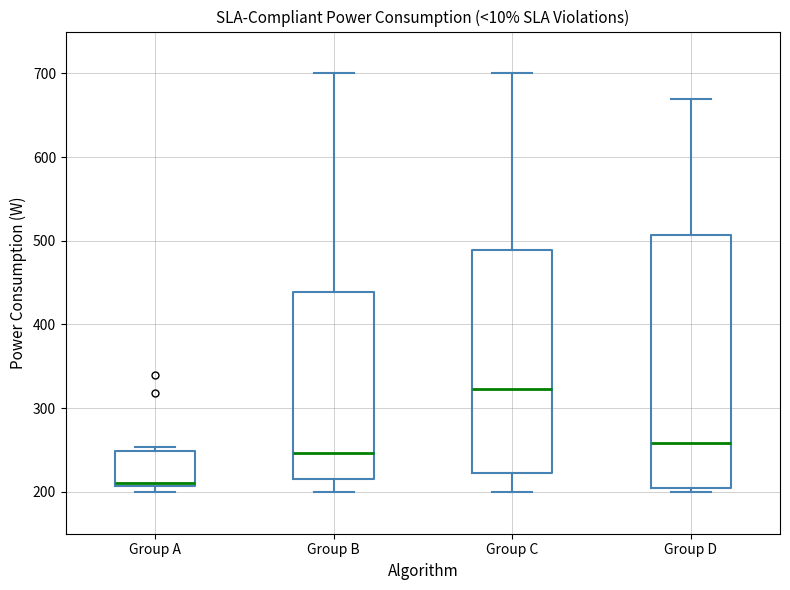

Where does the median line of the box for Group B sit on the y-axis? The values are not printed on the chart, so give them approximately, as read against the axis.

250